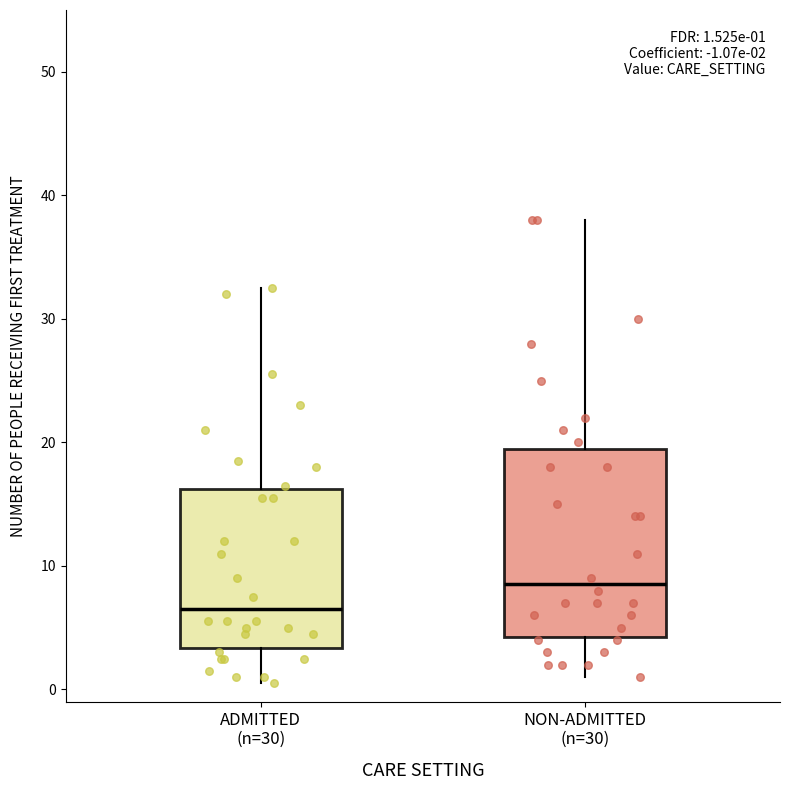

Which box's median line is the lowest?

ADMITTED (n=30)